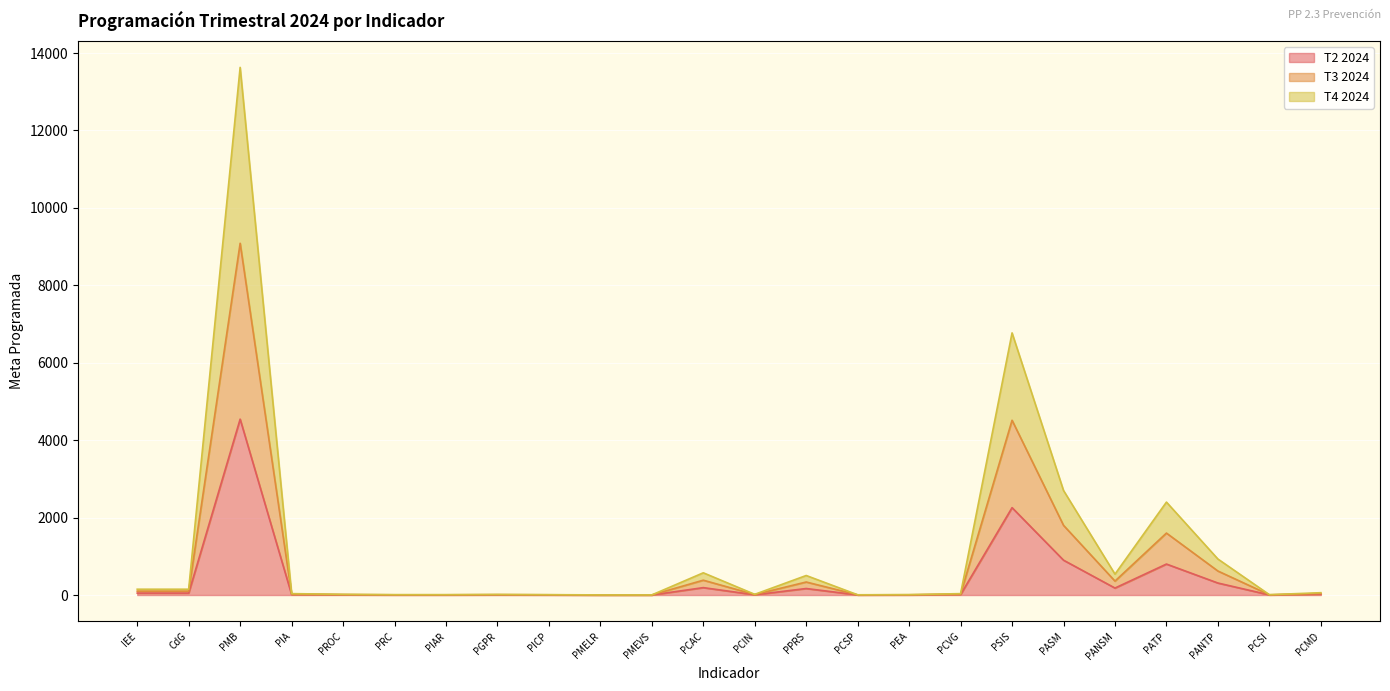

Which series changed the most between PIAR and PCMD?

T4 2024